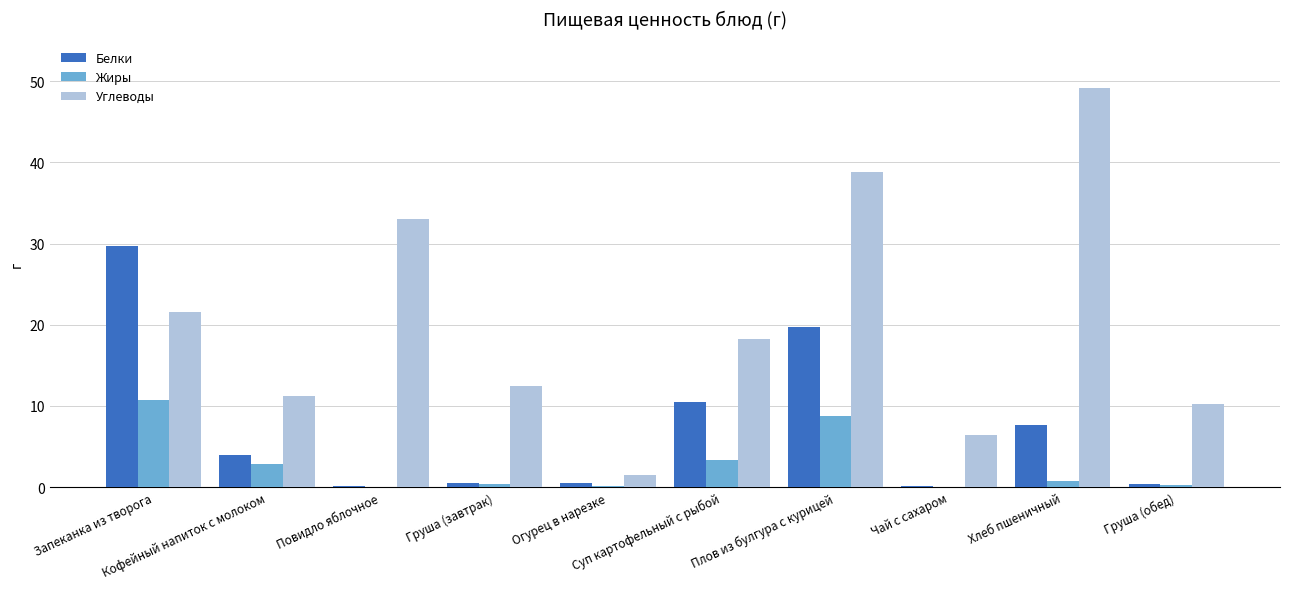

How many categories are shown in the chart?

10